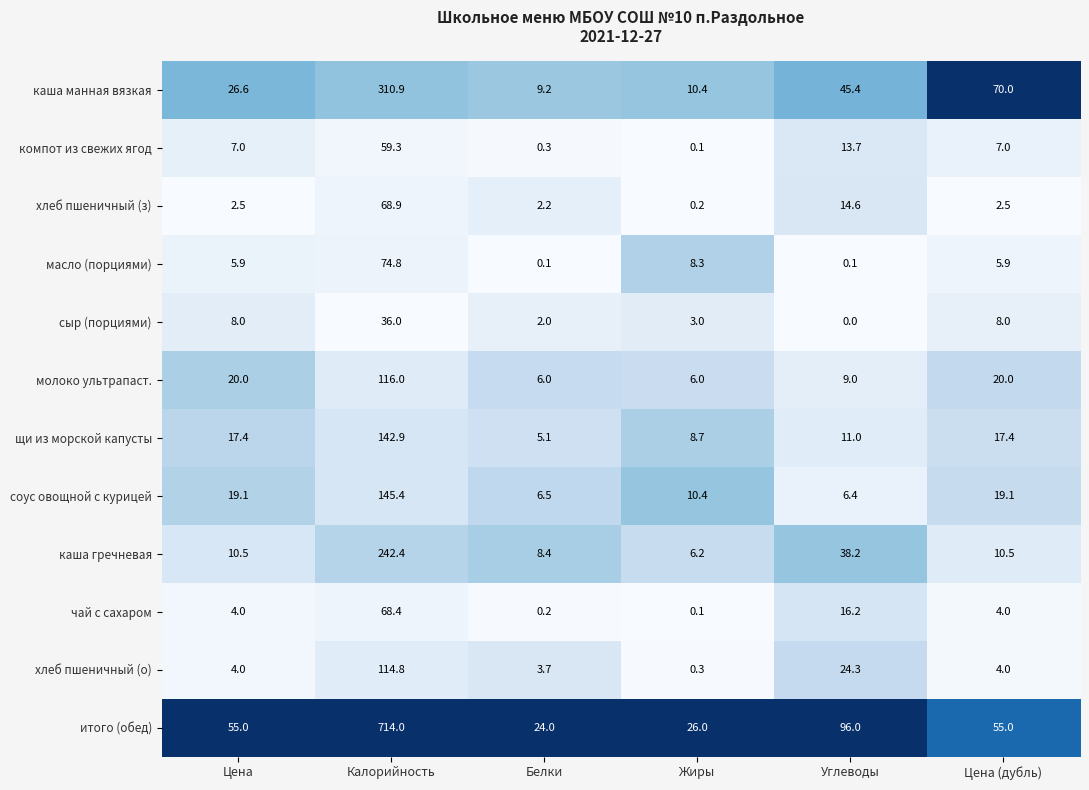

At which category does the chart reach its peak across all series?

Калорийность